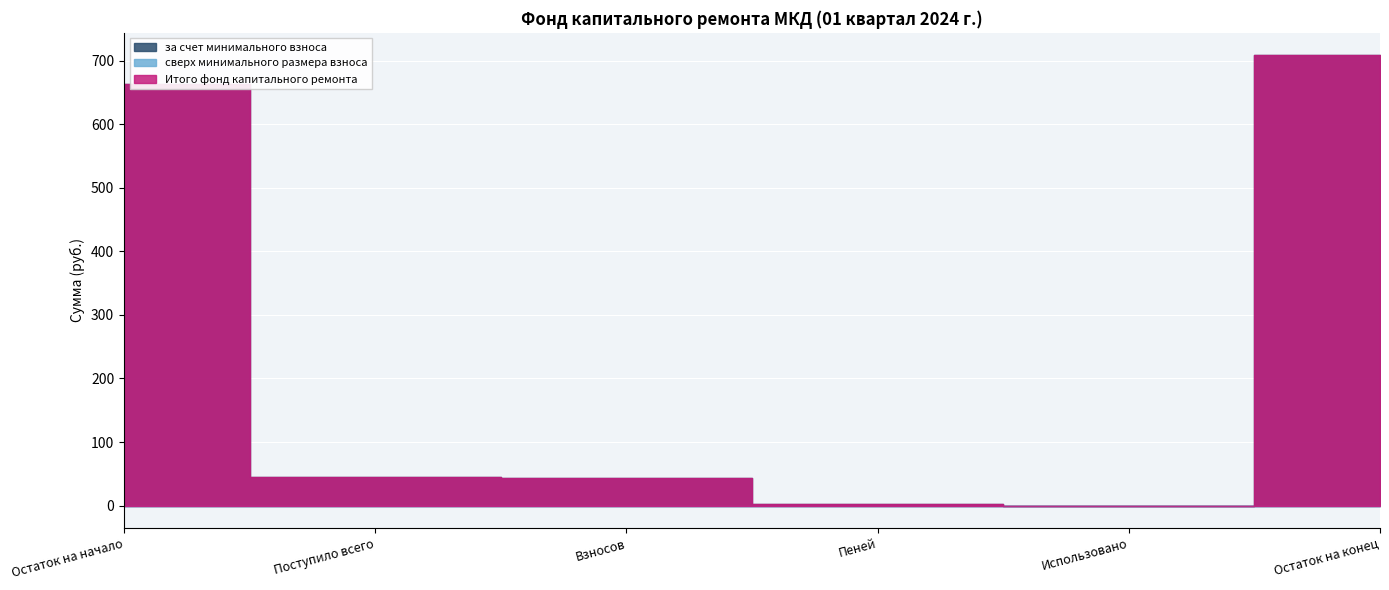

What are all the series names shown in the legend?

за счет минимального взноса, сверх минимального размера взноса, Итого фонд капитального ремонта